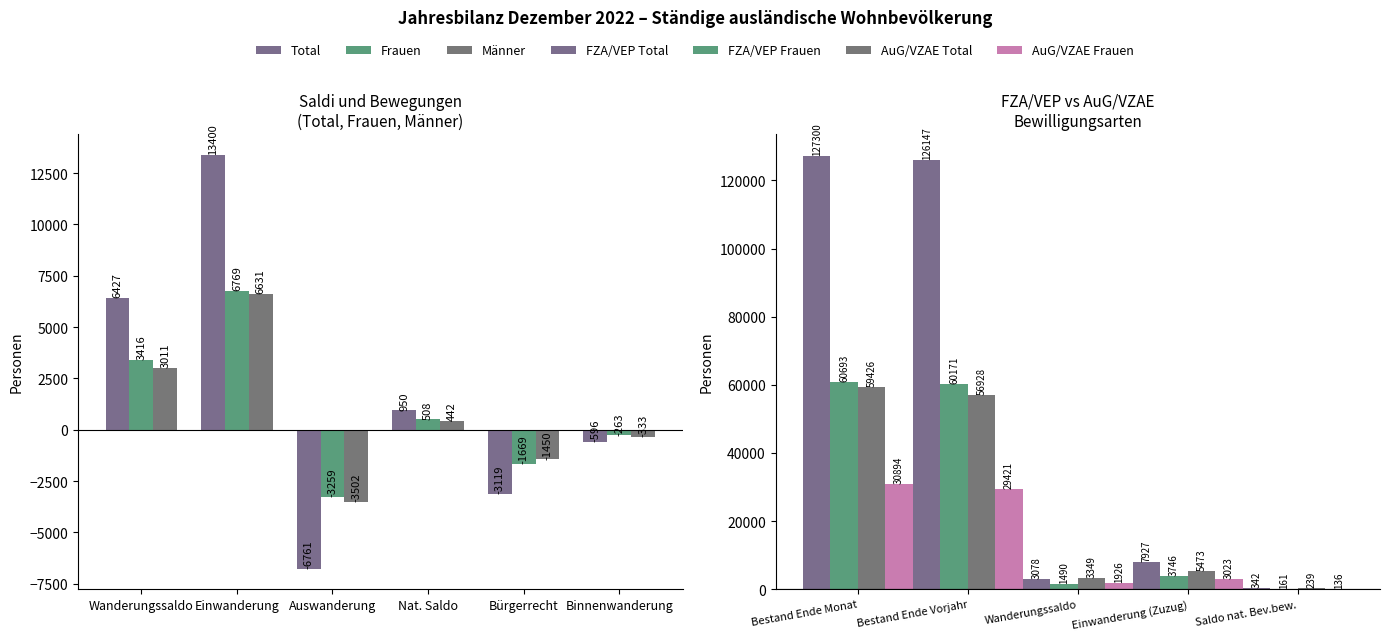

Does the chart contain any negative values?

No